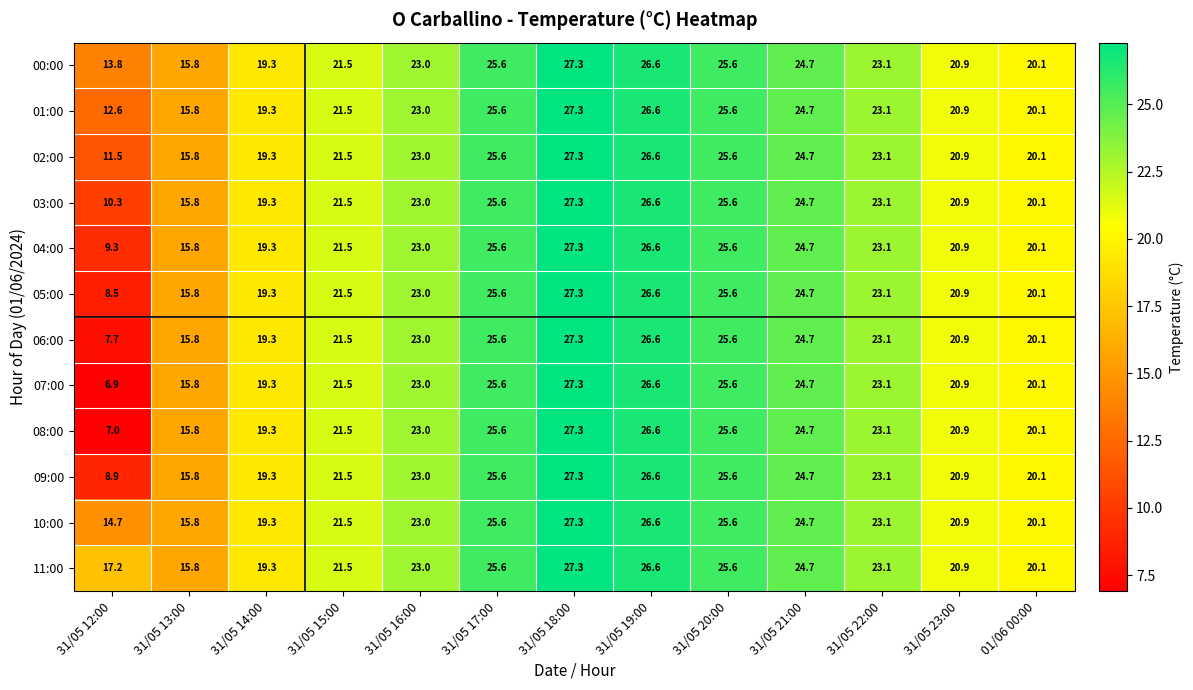

Which series changed the most between 31/05 12:00 and 31/05 21:00?

07:00